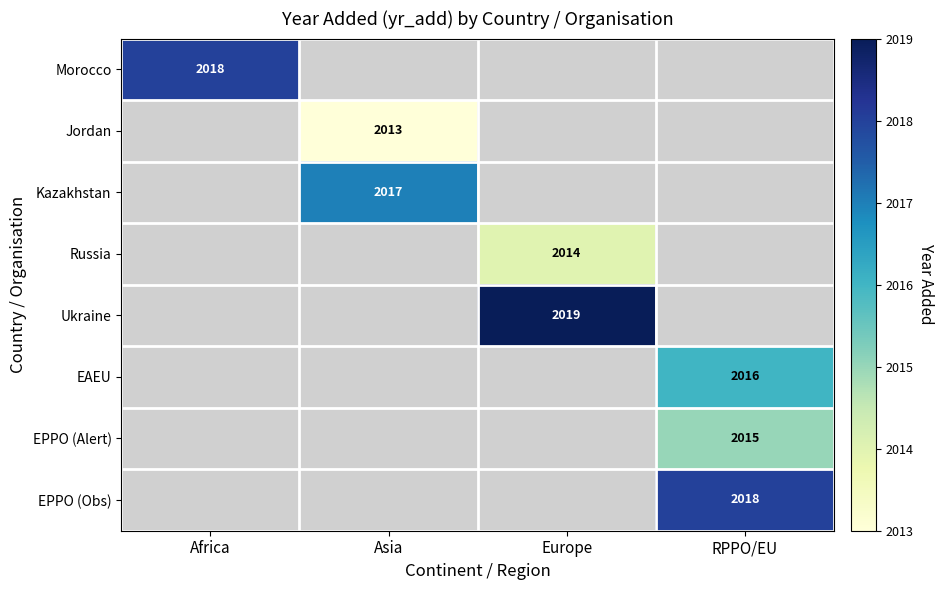

At how many categories does at least one series exceed 2018?

1